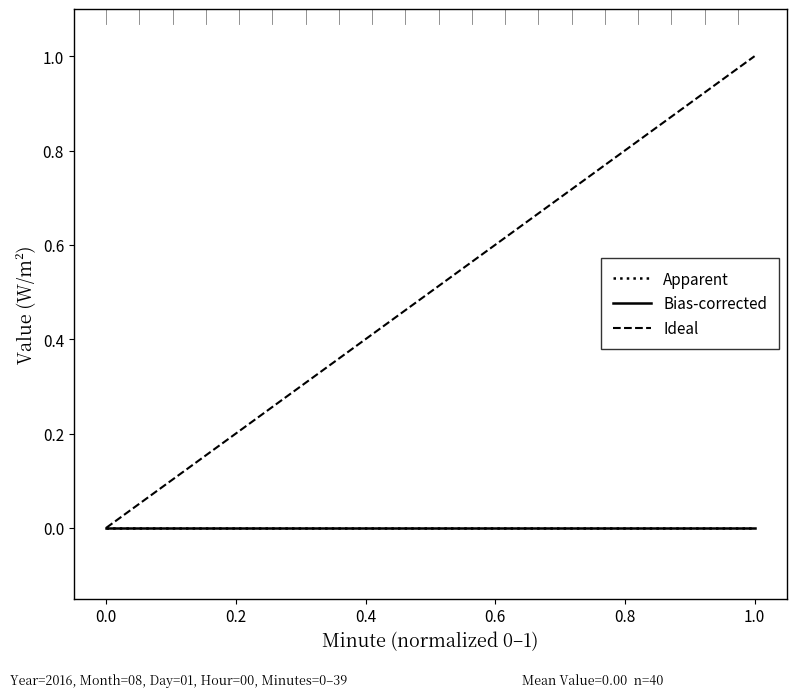

Does the chart have visible grid lines?

No